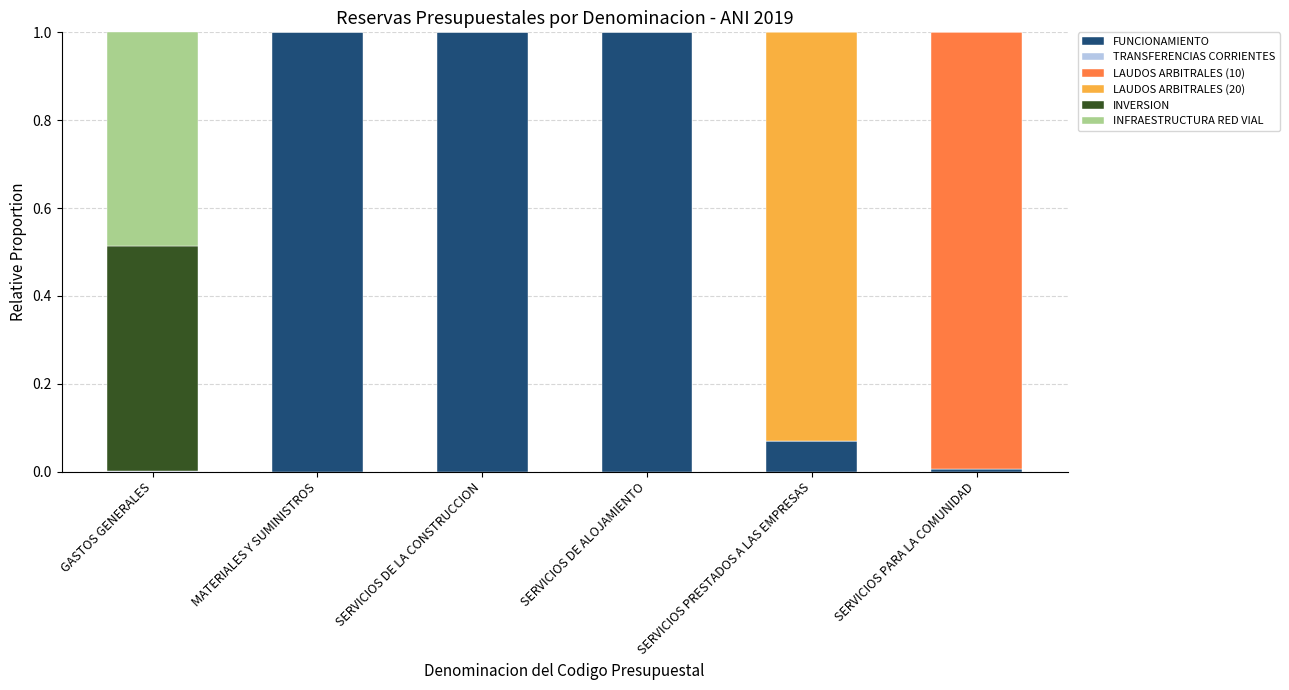

What is the maximum value for FUNCIONAMIENTO?

1.0